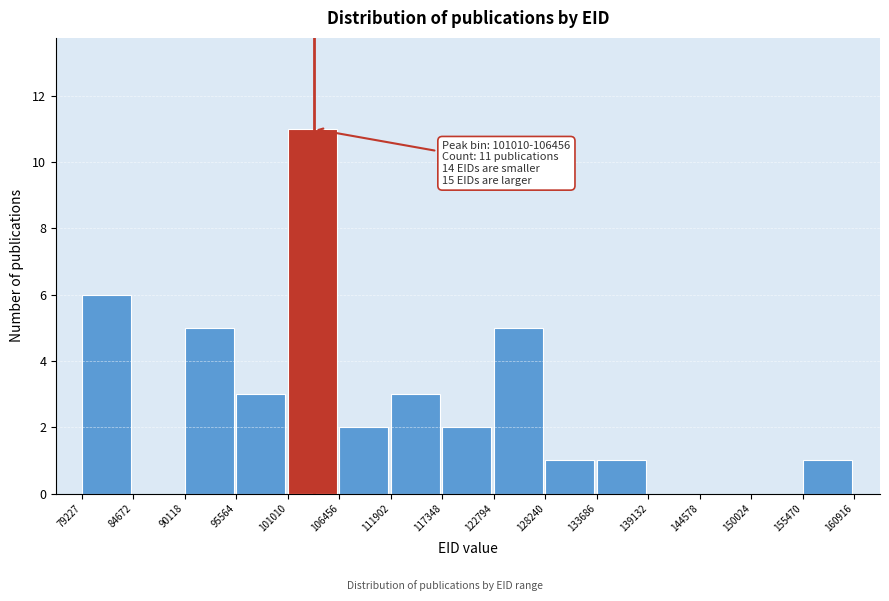

Over which range of the x-axis is the bar tallest?

101010 to 106456